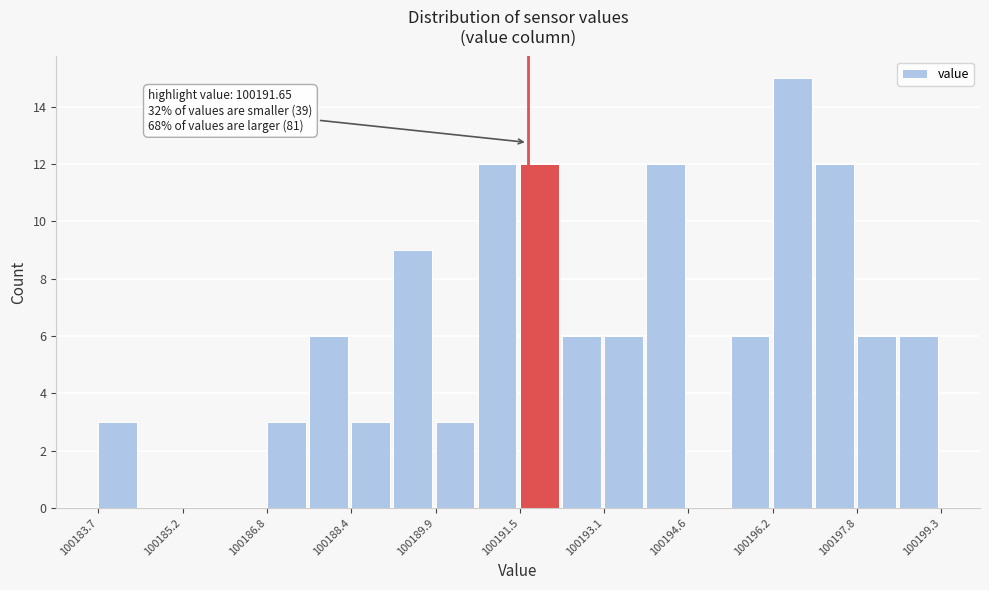

Around what value on the x-axis is the tallest bar? Give the approximate position of its centre, as read against the axis.

100196.6